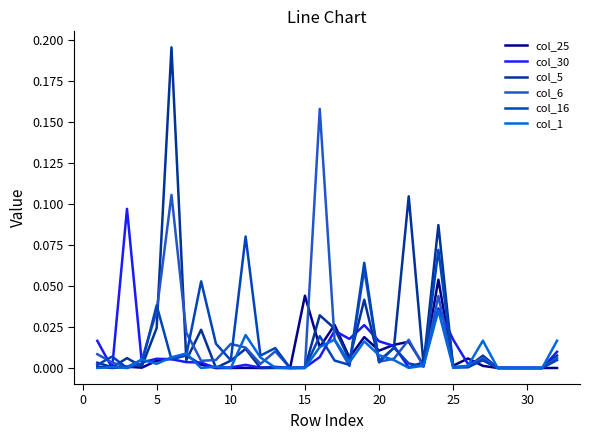

What is the difference between the maximum and minimum values in the col_16 series?

0.1